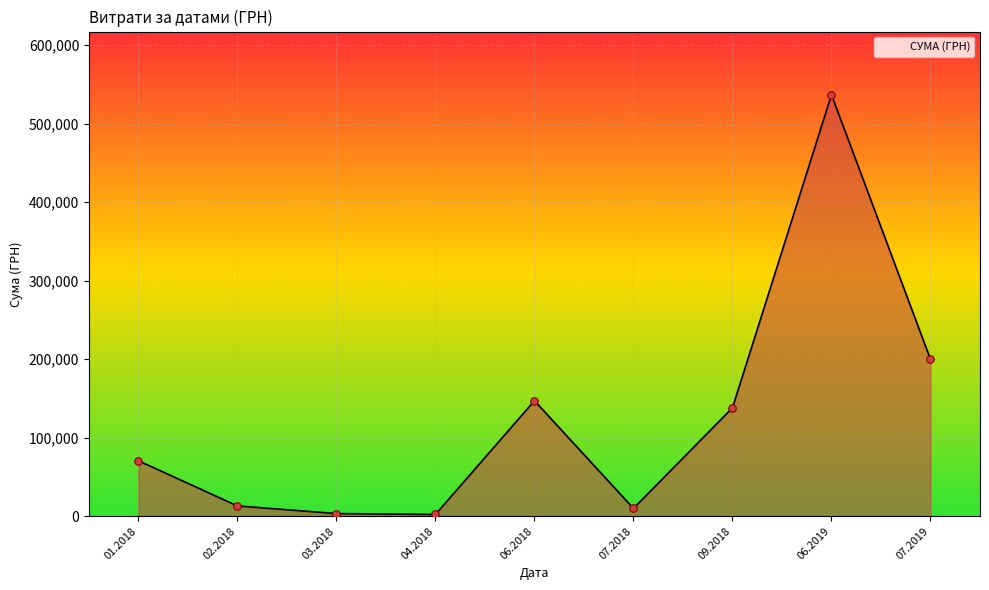

What is the ratio of the value at 01.2018 to the value at 09.2018?

0.5